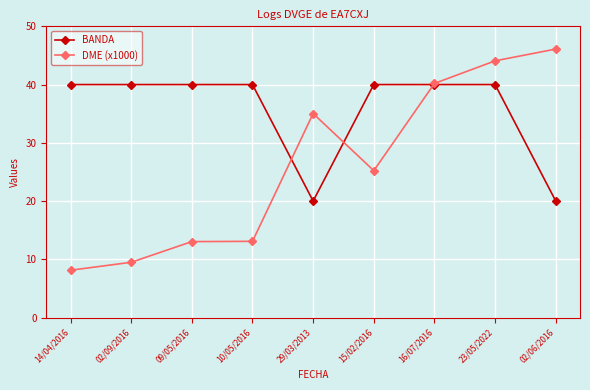

True or false: DME (x1000) has more than 2 interior local peaks.

False